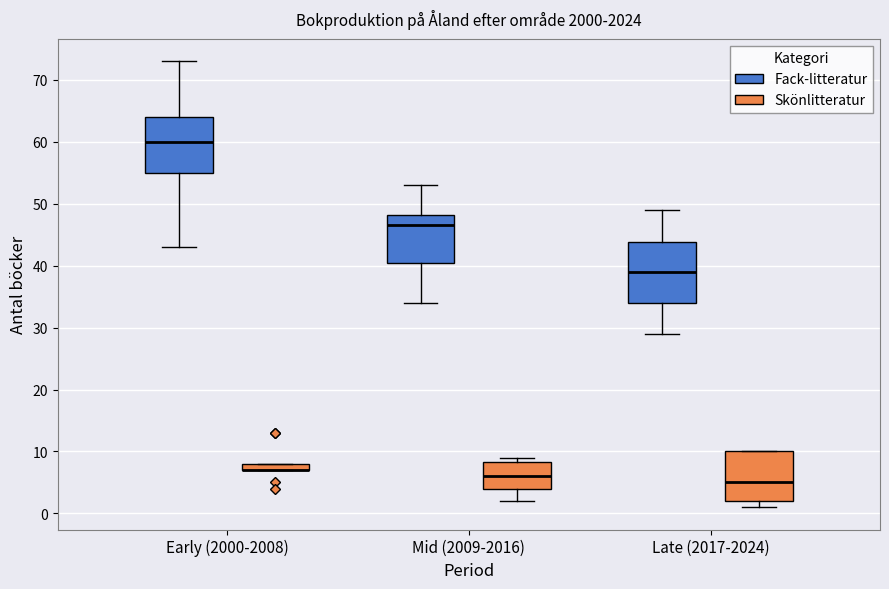

Where does the upper whisker of the box for Late (2017-2024) (Fack-litteratur) end on the y-axis? The values are not printed on the chart, so give them approximately, as read against the axis.

49